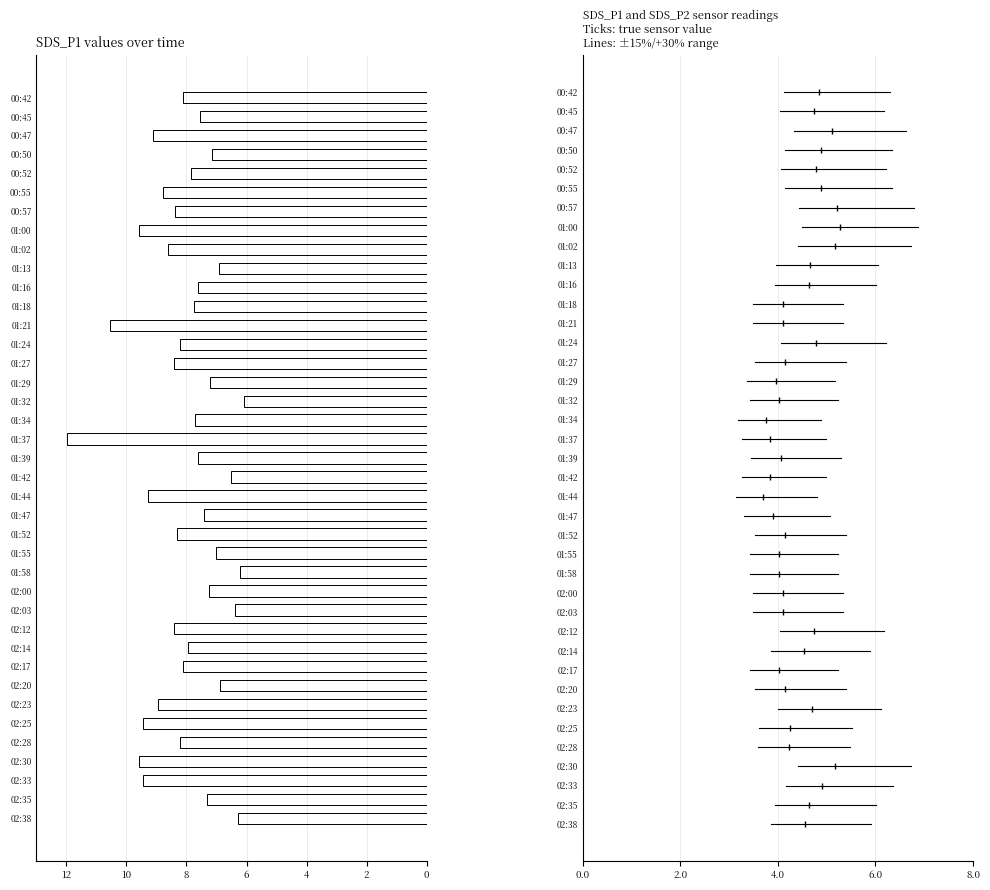

Does the chart contain any negative values?

Yes